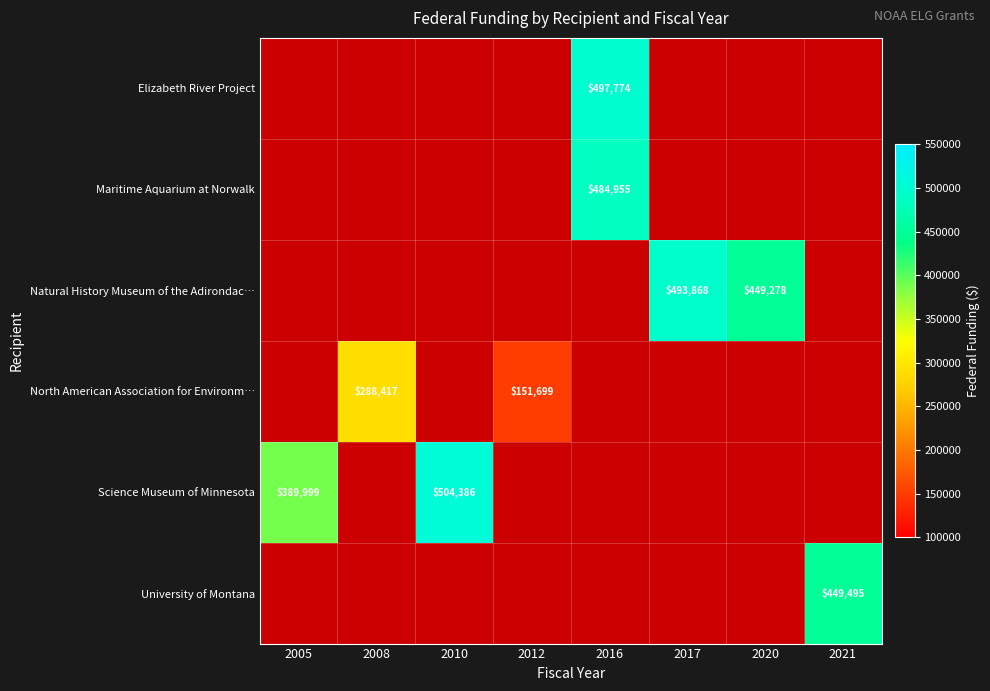

Is it true that North American Association for Environm… equals 205740 at 2012?

False